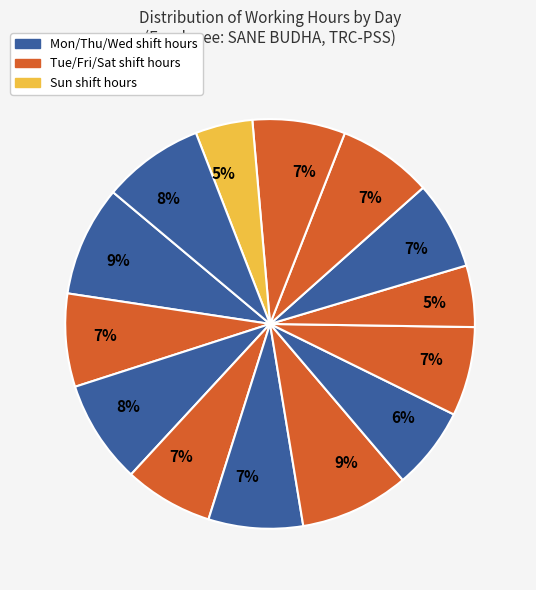

How many slices are in this pie chart?

14